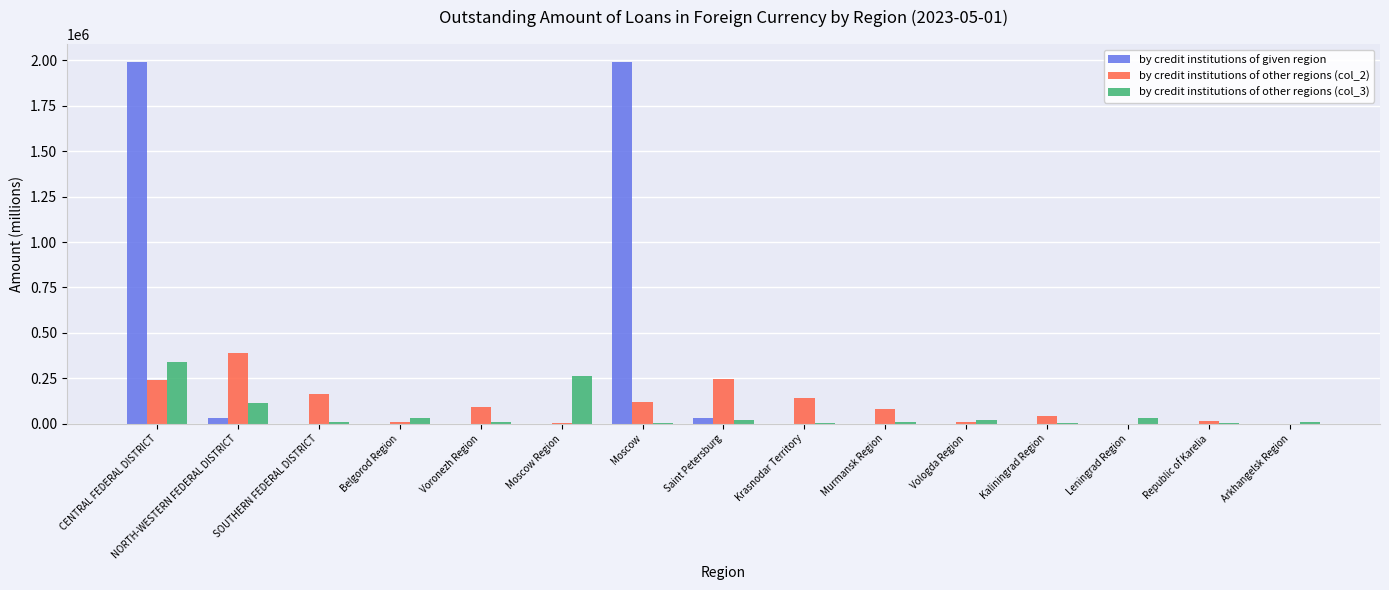

What is the greatest value displayed?

1990402